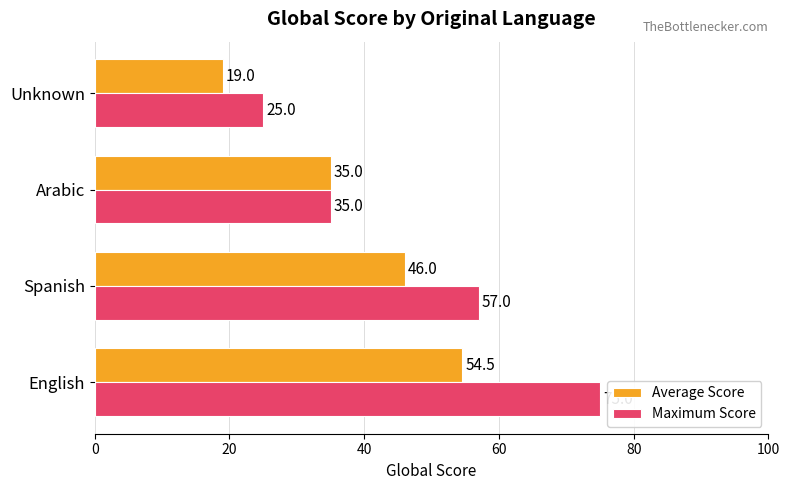

The value of Maximum Score at Spanish is 57.0. True or false?

True